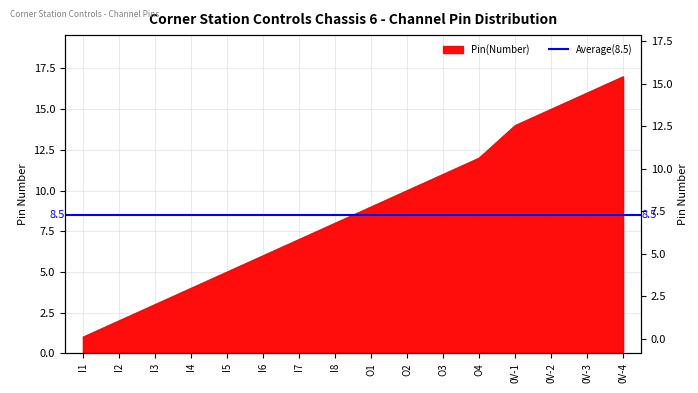

Reading left to right, what are all the values shown in this chart?

1	2	3	4	5	6	7	8	9	10	11	12	14	15	16	17